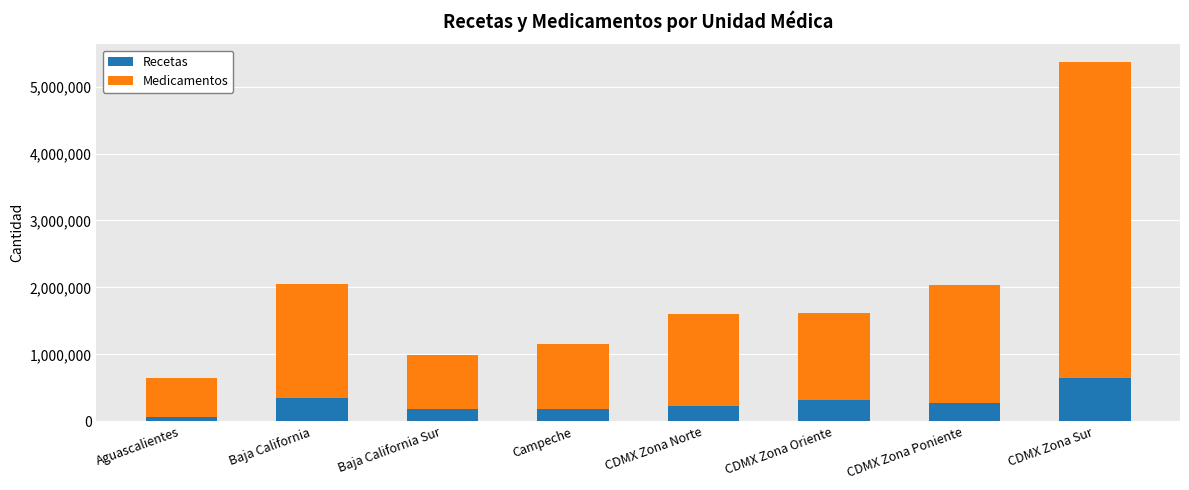

What is the total value across all series at Baja California Sur?

996851